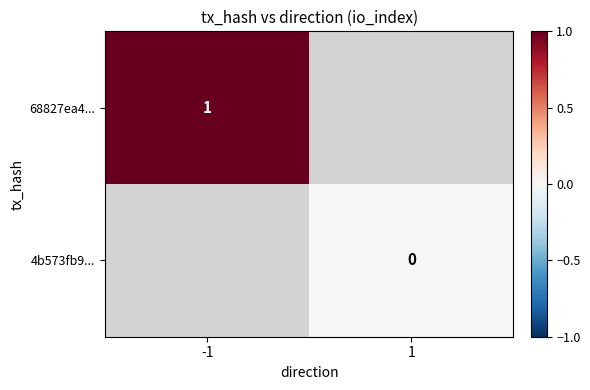

Is the value of 4b573fb9... at 1 greater than the value of 68827ea4... at -1?

No